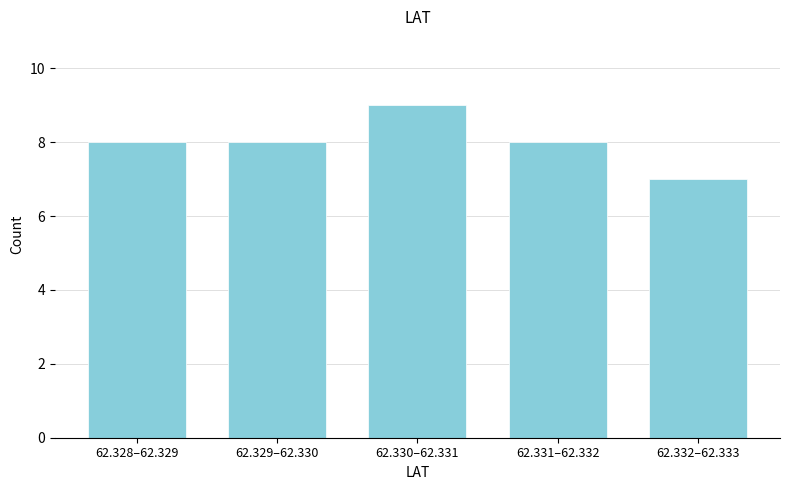

Reading left to right, extract all data points from this chart.

62.328–62.329=8	62.329–62.330=8	62.330–62.331=9	62.331–62.332=8	62.332–62.333=7